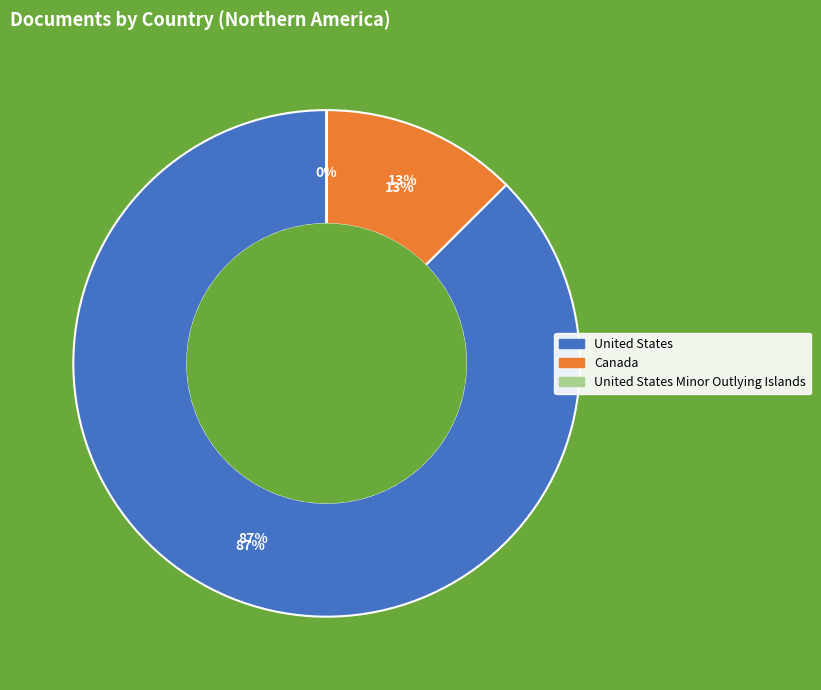

The United States slice represents 79% of the pie. True or false?

False